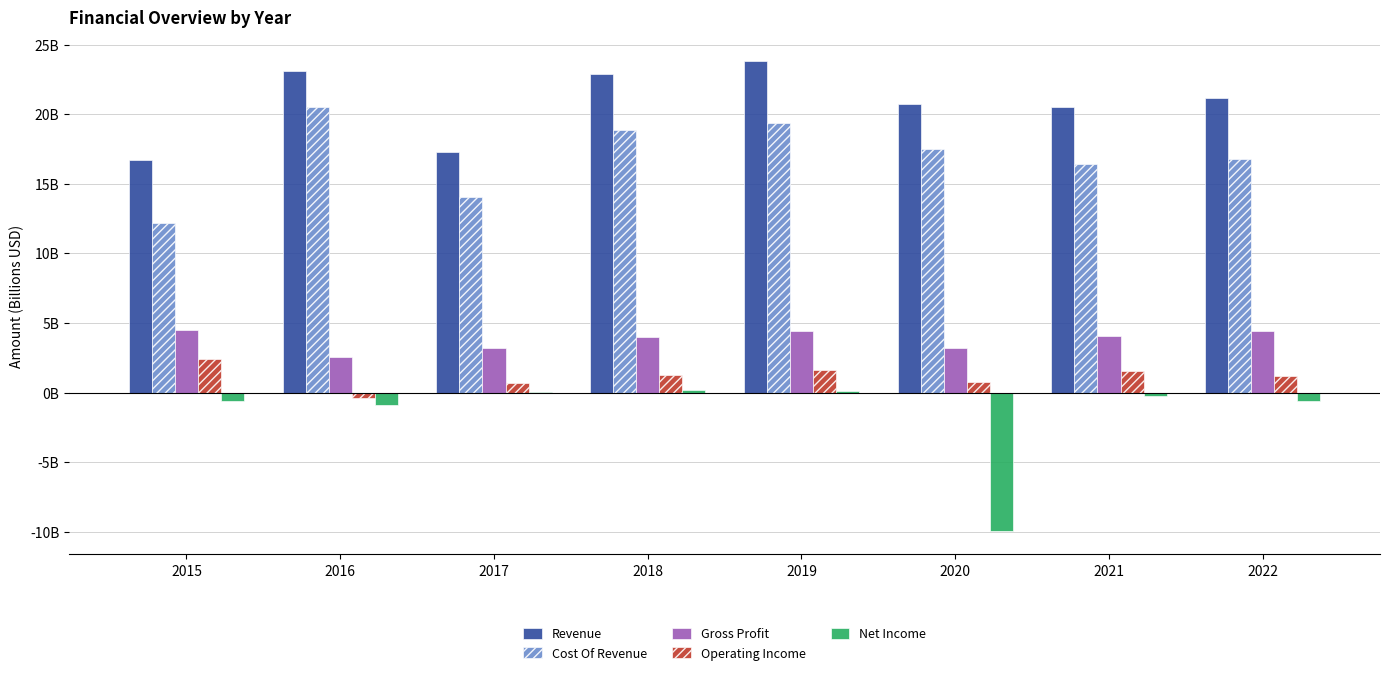

Reading left to right, what are all the values shown in this chart?

Revenue: 16.7	23.1	17.3	22.9	23.8	20.7	20.5	21.2
Cost Of Revenue: 12.2	20.5	14.0	18.9	19.4	17.5	16.5	16.8
Gross Profit: 4.5	2.6	3.2	4.0	4.4	3.2	4.0	4.4
Operating Income: 2.4	-0.4	0.7	1.3	1.6	0.8	1.6	1.2
Net Income: -0.6	-0.9	0.0	0.2	0.1	-9.9	-0.2	-0.6